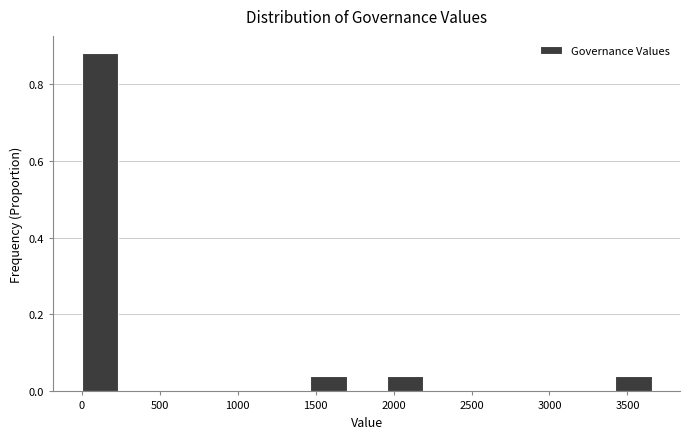

Over which range of the x-axis is the bar tallest?

0 to 250